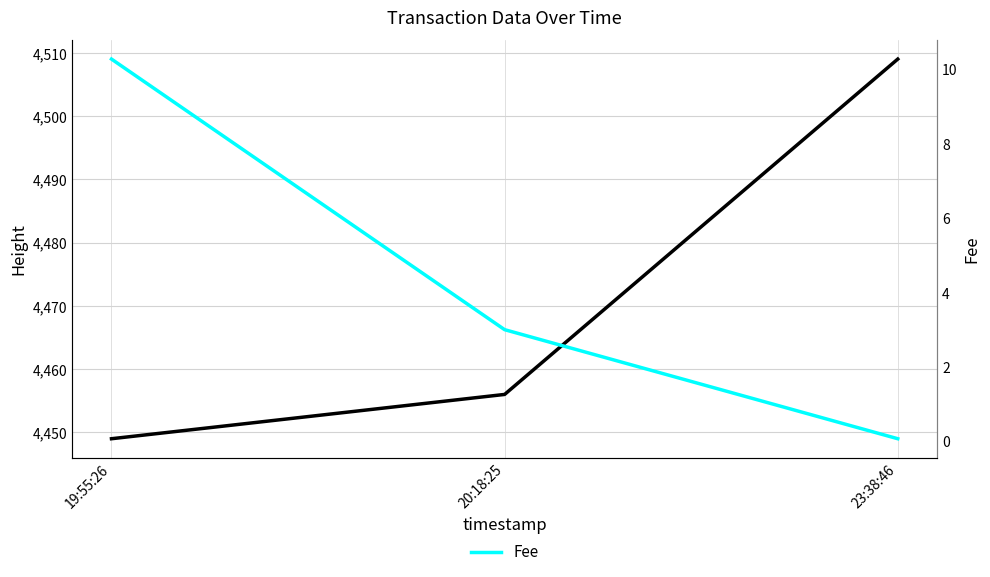

What is the value of the Fee point at the 2nd from the left?

3.0